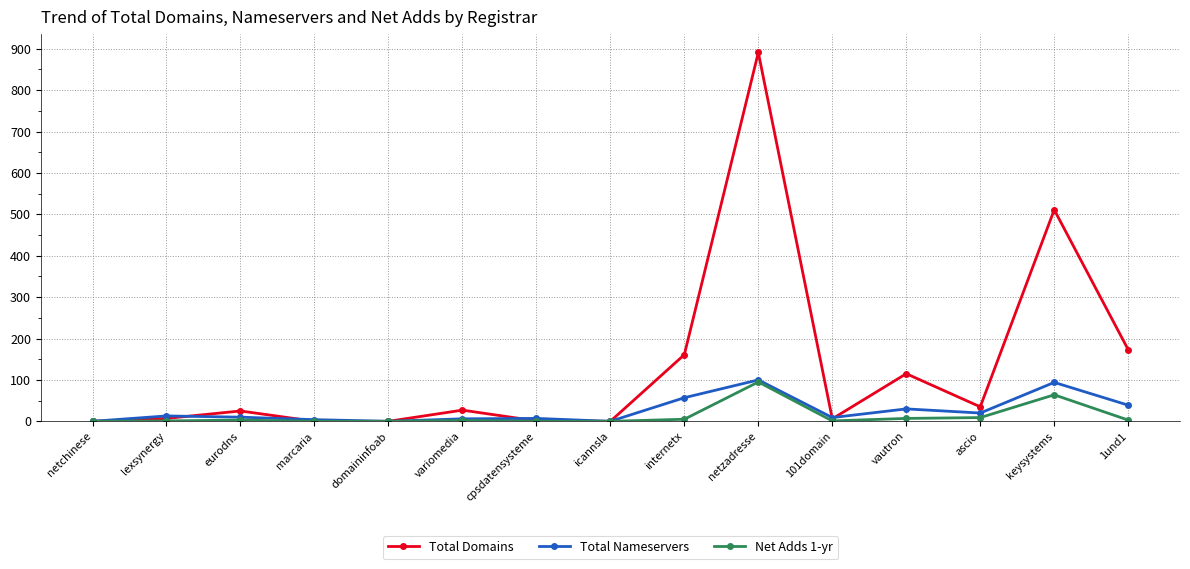

Between eurodns and icannsla, which series saw the biggest shift?

Total Domains